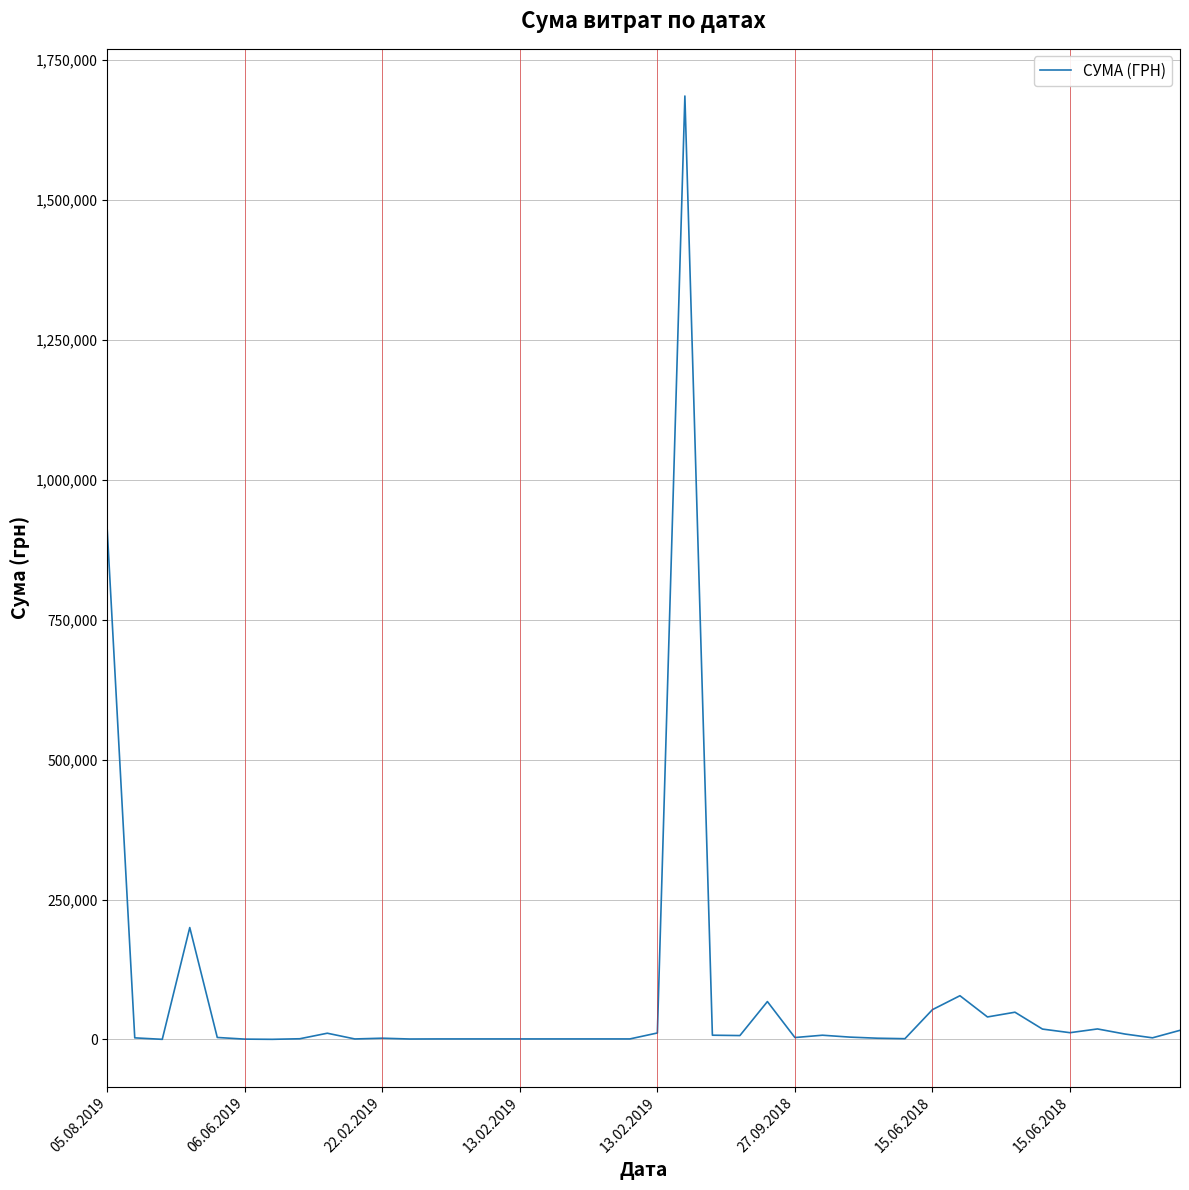

What is the maximum value shown in the chart?

1685843.0